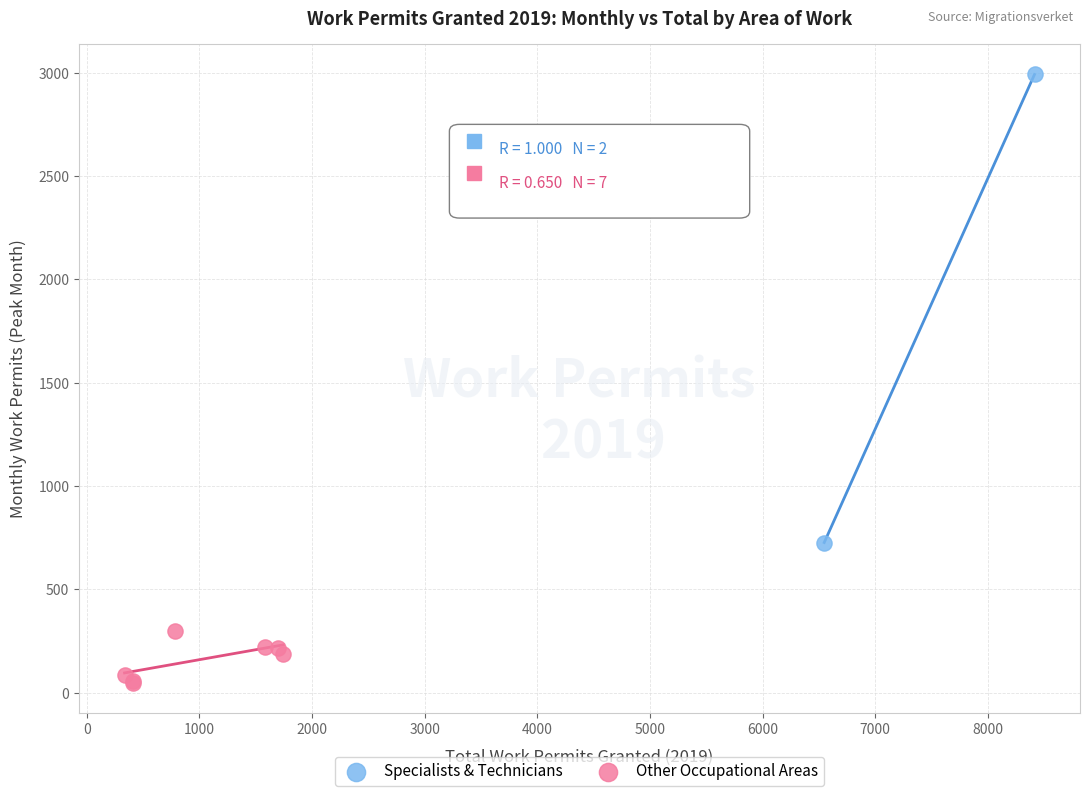

What are all the series names shown in the legend?

Specialists & Technicians, Other Occupational Areas